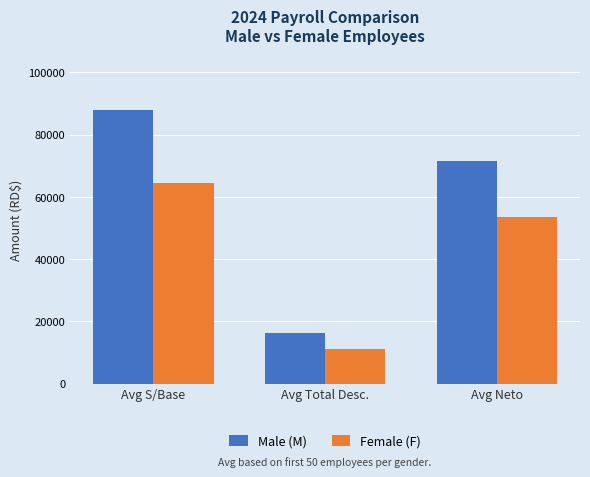

Does the chart contain stacked bars?

No